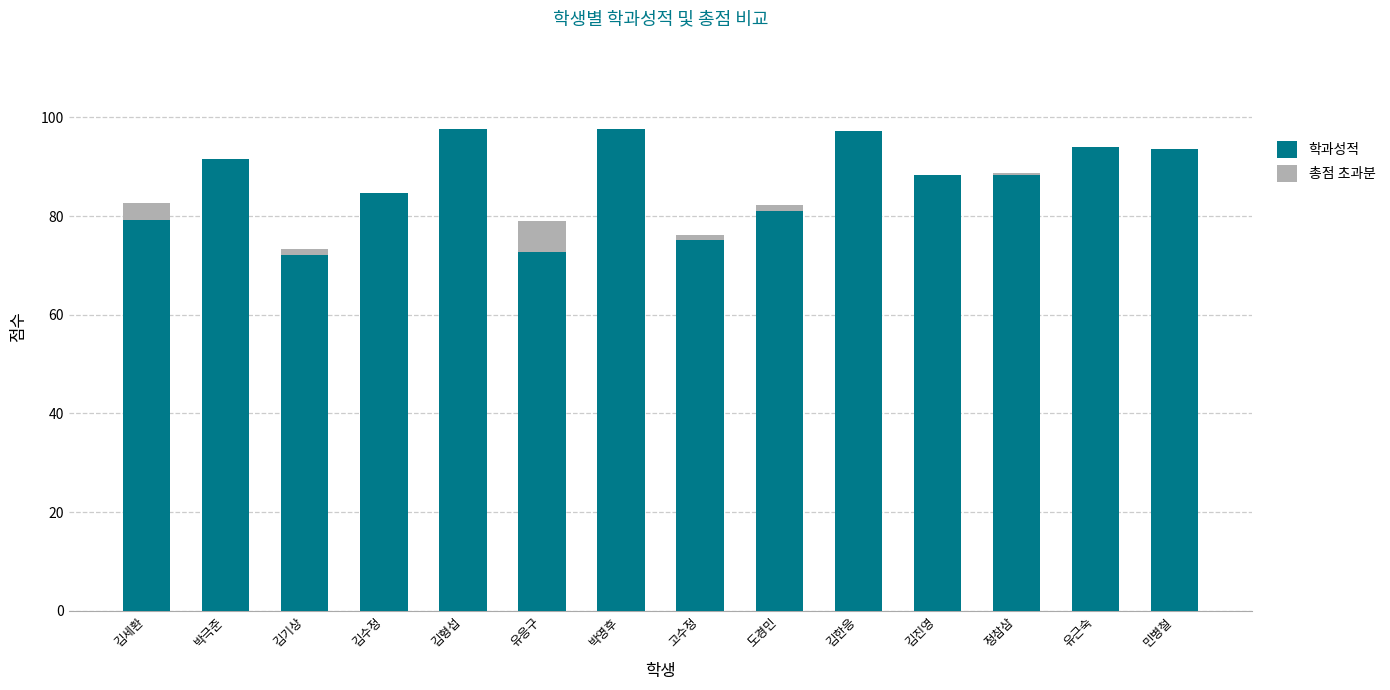

What is the total value across all series at 김세환?

82.6